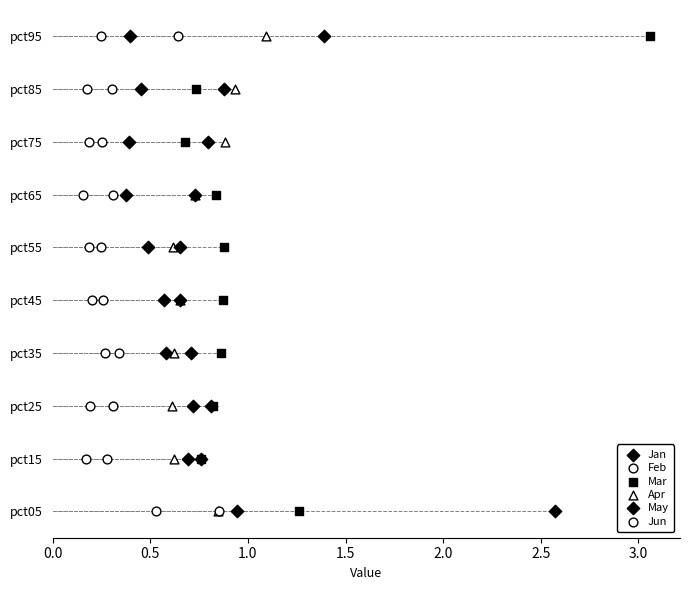

What are all the series names shown in the legend?

Jan, Feb, Mar, Apr, May, Jun